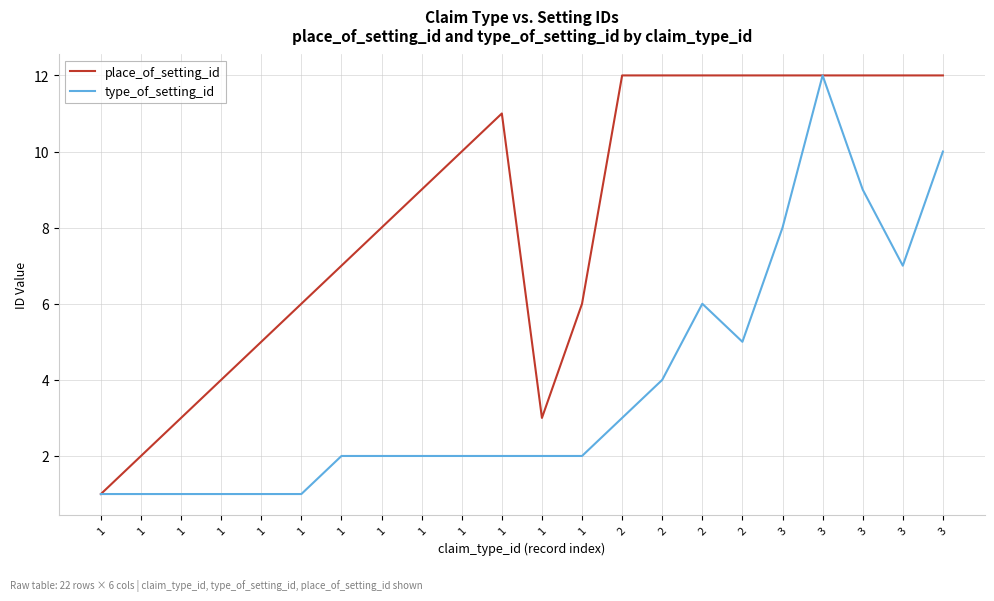

How many categories are shown in the chart?

22